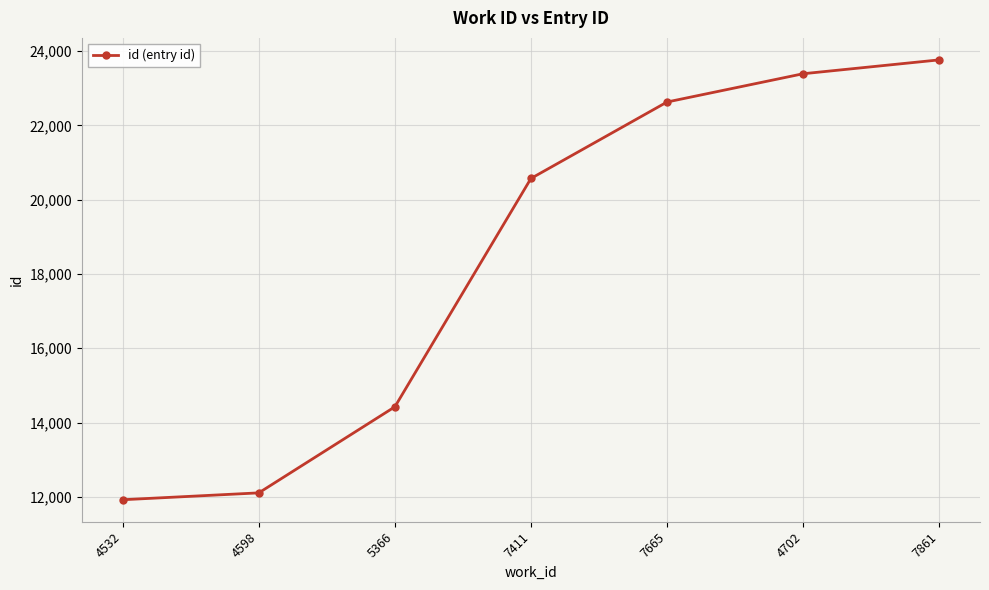

What is the change in value from 7411 to 7665?

+2057